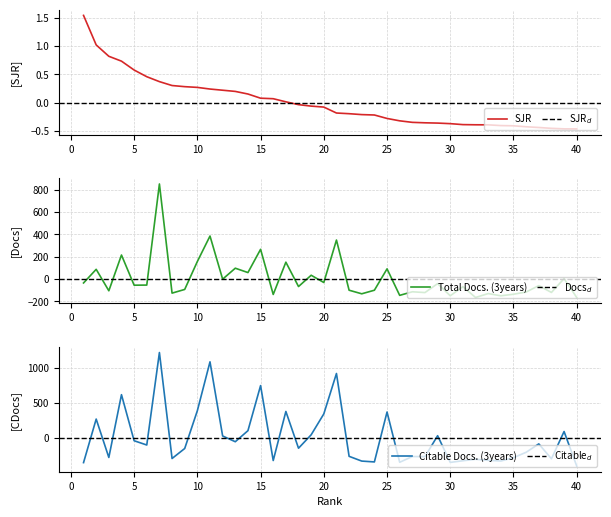

What is the value of the SJR point at the 22nd from the left?

-0.2